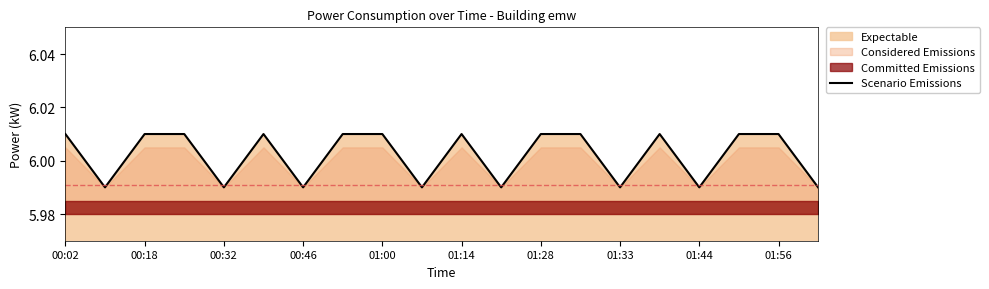

True or false: Scenario Emissions has a value of 9.9 at 00:46.

False